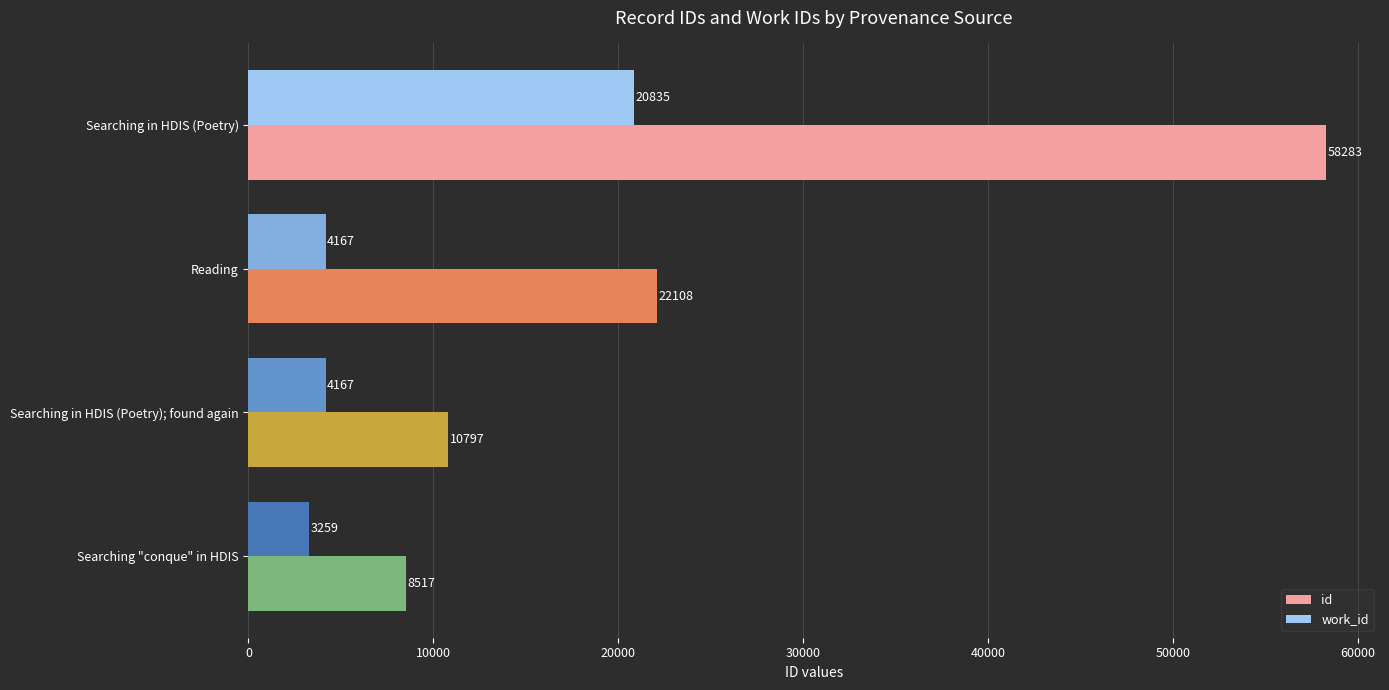

How many values in the id series are below 22108?

2